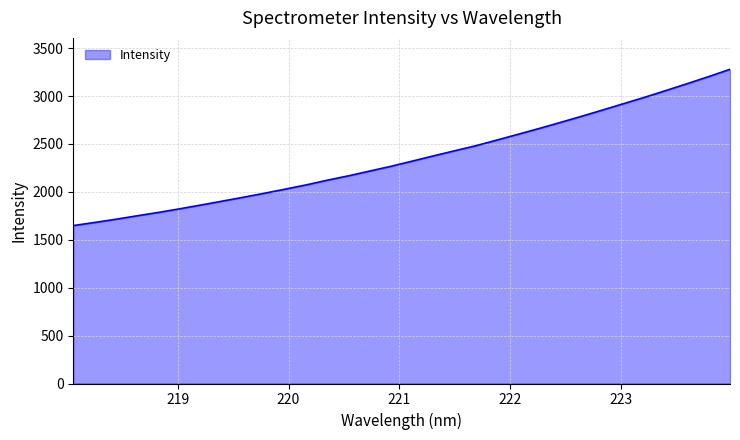

What is the greatest value displayed?

3279.0